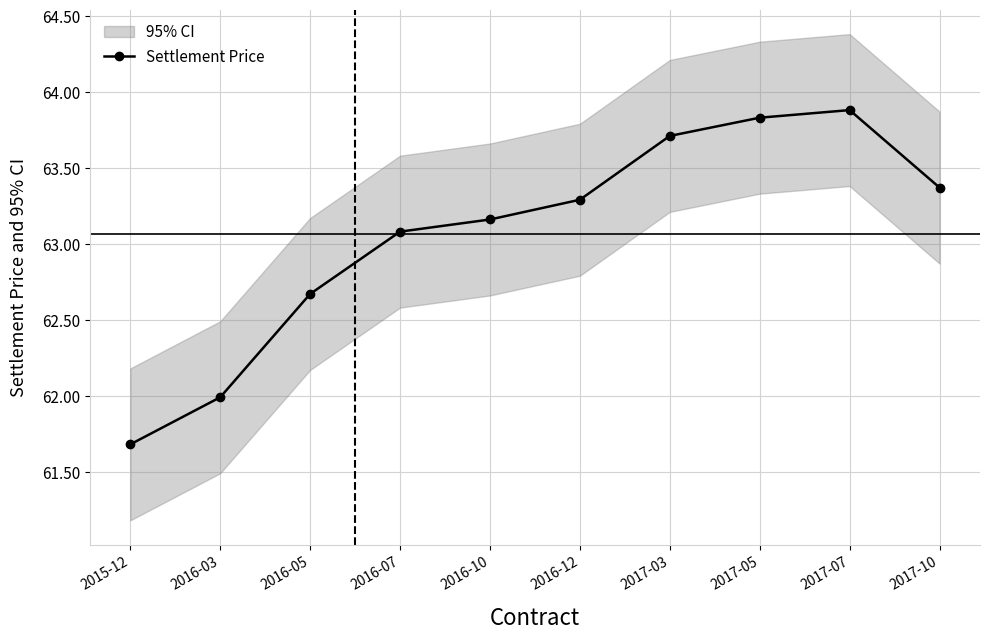

What is the ratio of the value at 2015-12 to the value at 2016-07?

1.0